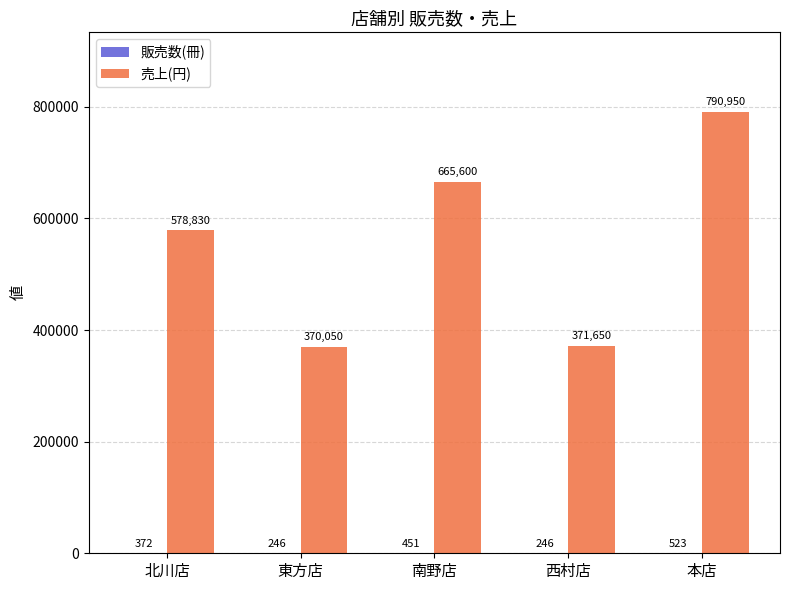

Which label corresponds to the largest value in the chart?

本店